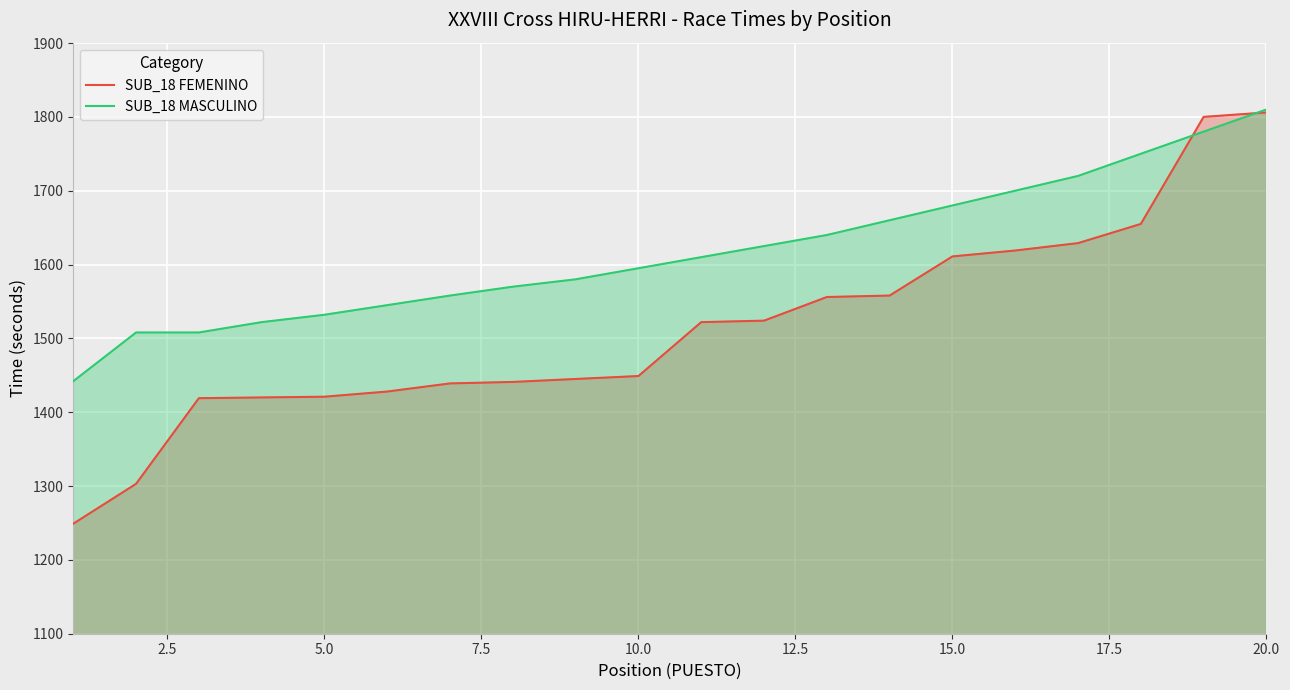

True or false: SUB_18 FEMENINO has more than 1 interior local peaks.

False